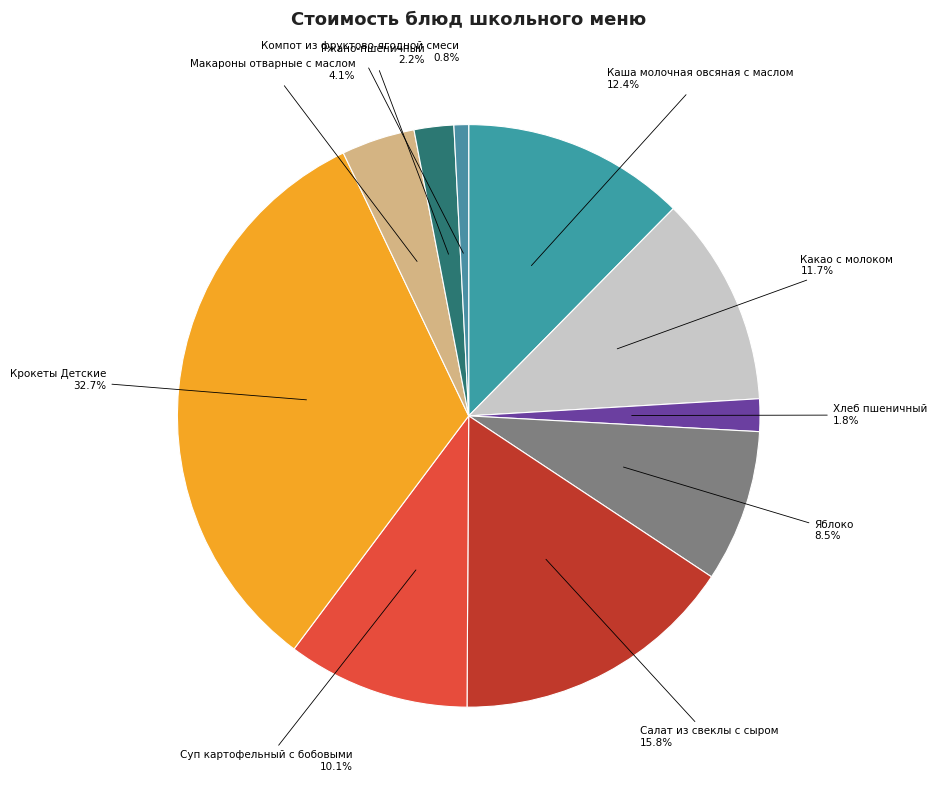

Which has a higher value, Суп картофельный с бобовыми or Яблоко?

Суп картофельный с бобовыми